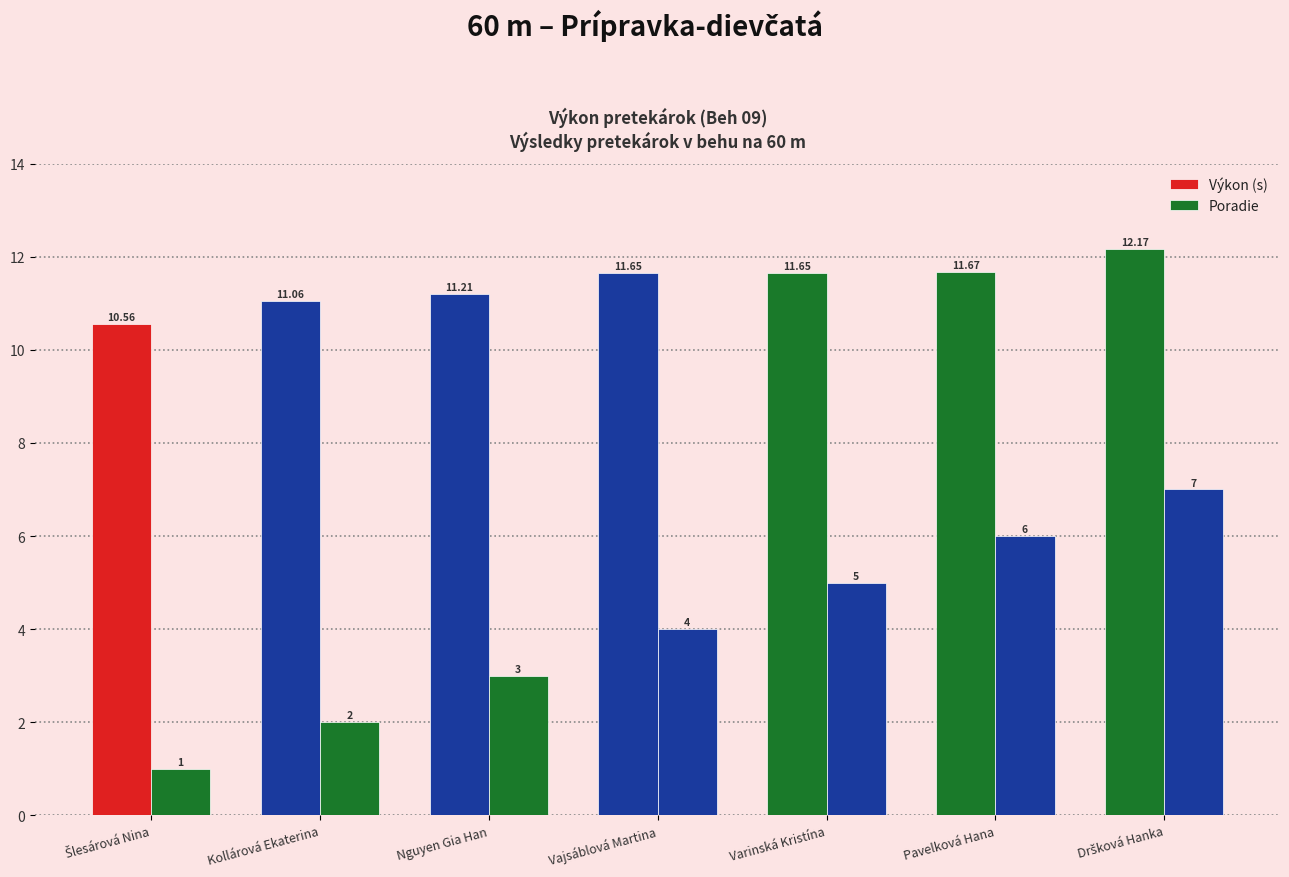

What is the total value across all series at Nguyen Gia Han?

14.2